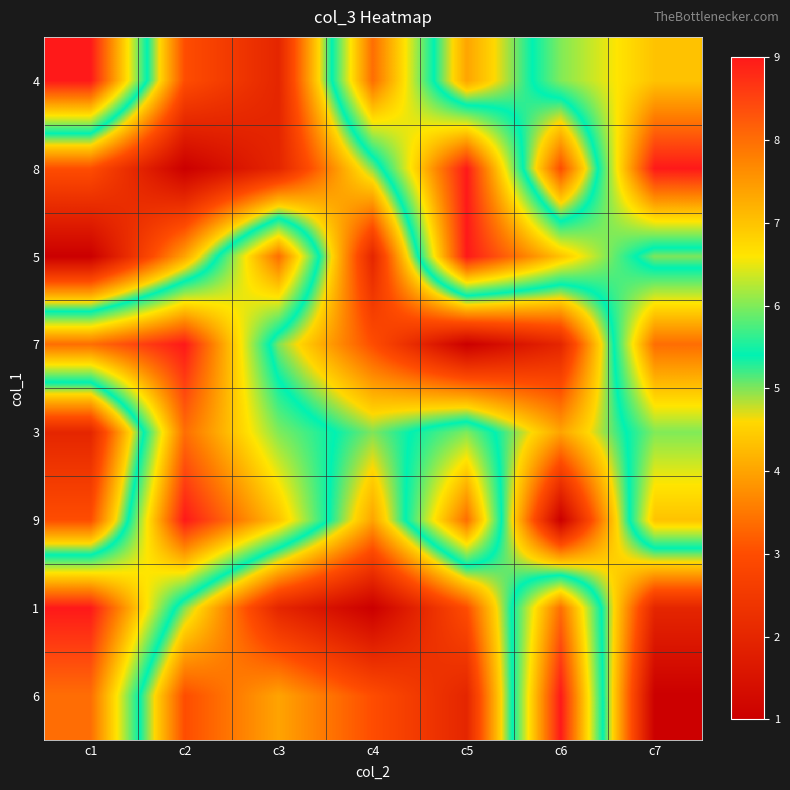

Which category has the highest value across all series?

c1